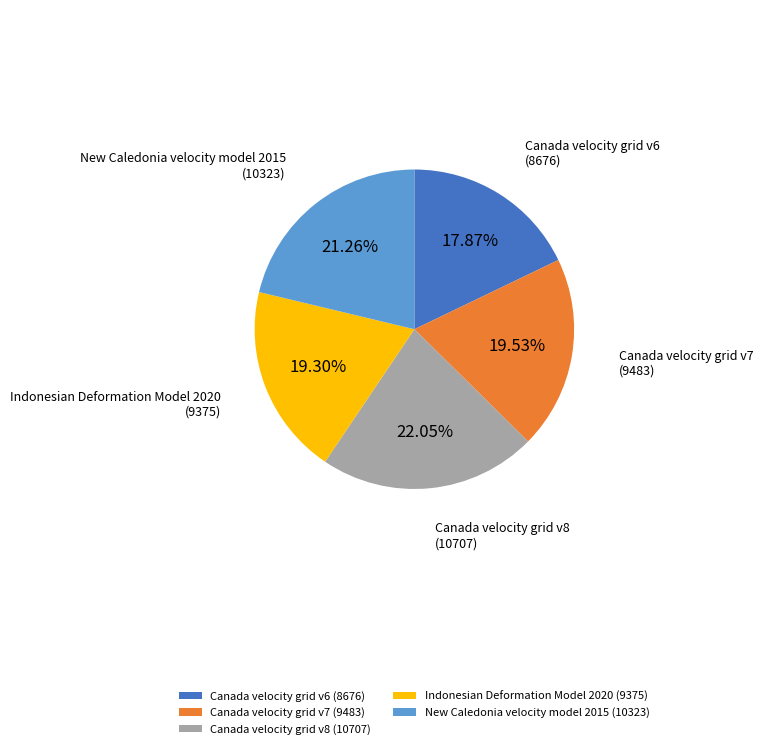

True or false: New Caledonia velocity model 2015 accounts for 14% of the total.

False